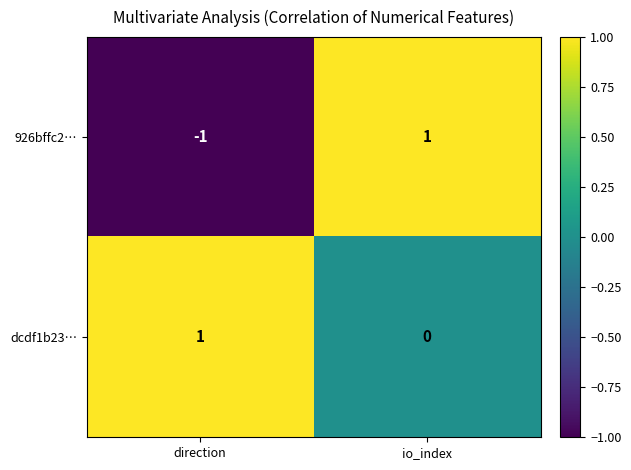

Which series changed the most between direction and io_index?

926bffc2…